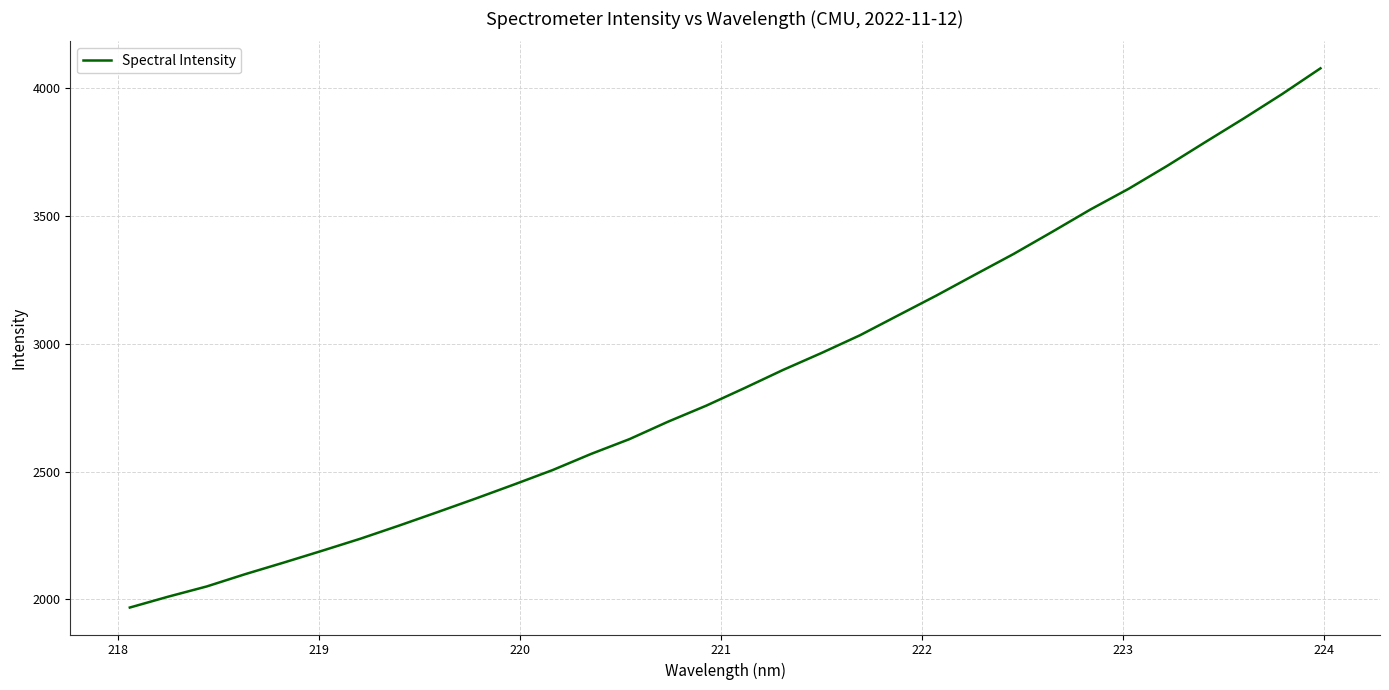

What is the smallest value displayed?

1968.5